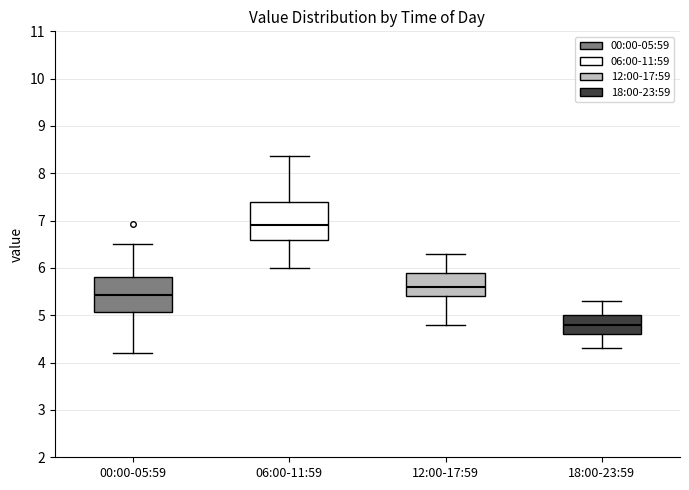

Where is the lower edge of the box for 00:00-05:59 on the y-axis? The values are not printed on the chart, so give them approximately, as read against the axis.

5.1